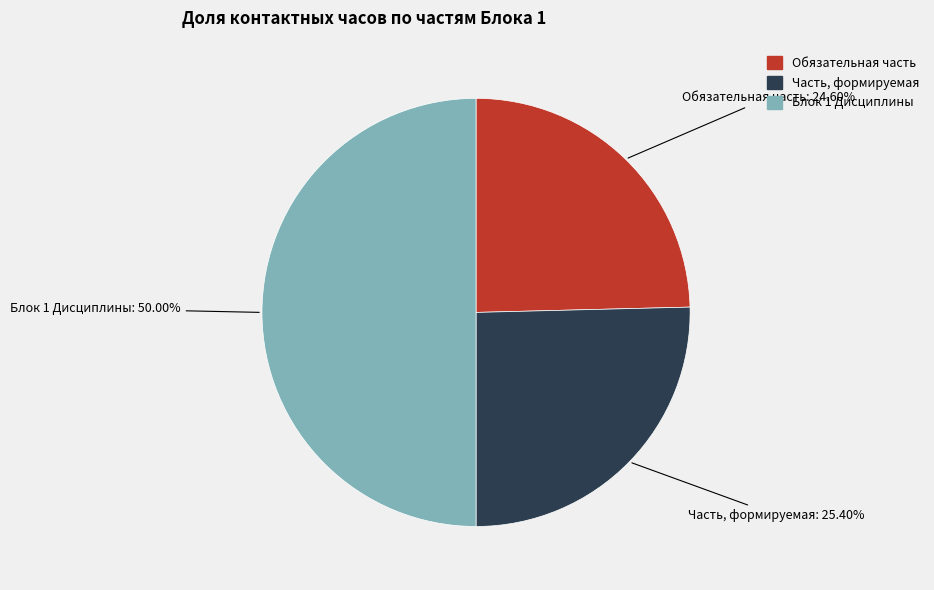

To the nearest percent, what is the difference between the largest and smallest slice percentages?

25%